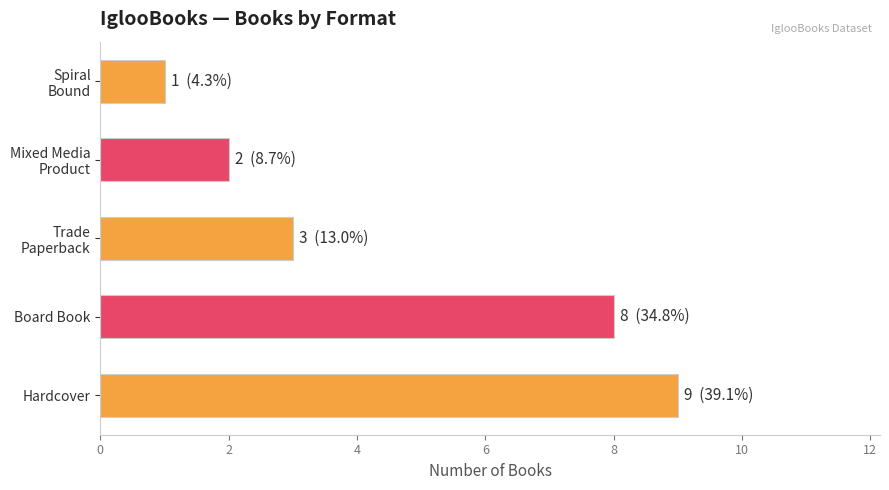

Reading top to bottom, what are all the values shown in this chart?

1	2	3	8	9